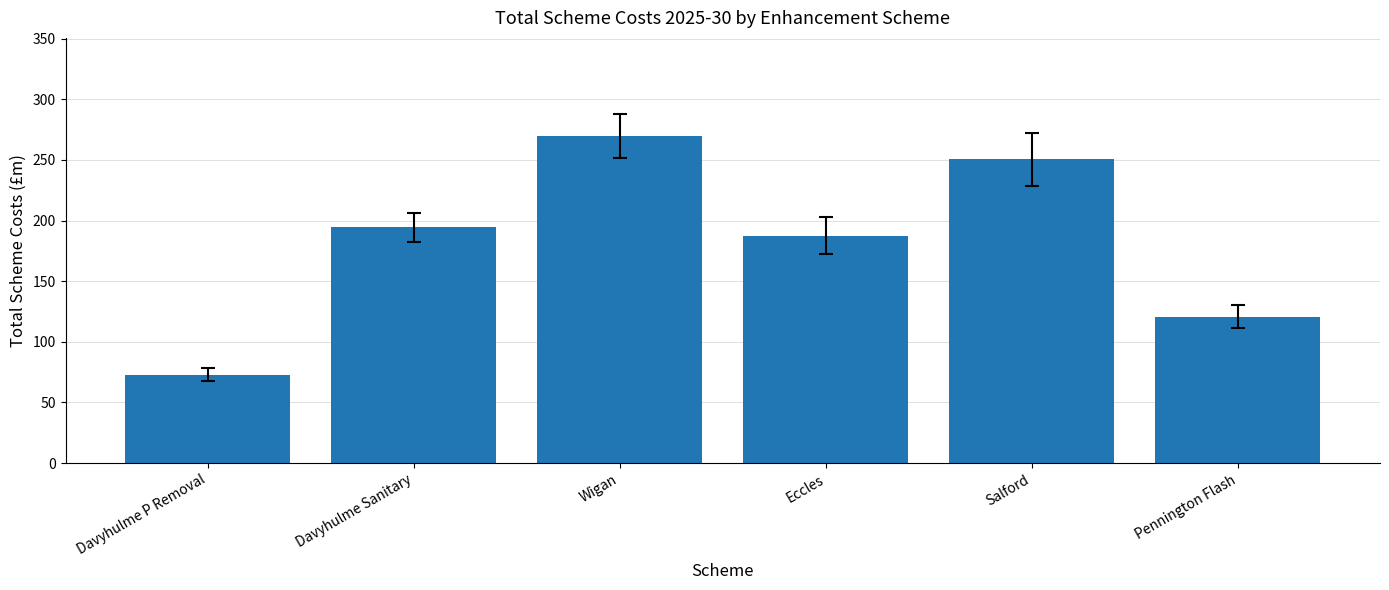

List the labels in order of value, largest first.

Wigan, Salford, Davyhulme Sanitary, Eccles, Pennington Flash, Davyhulme P Removal